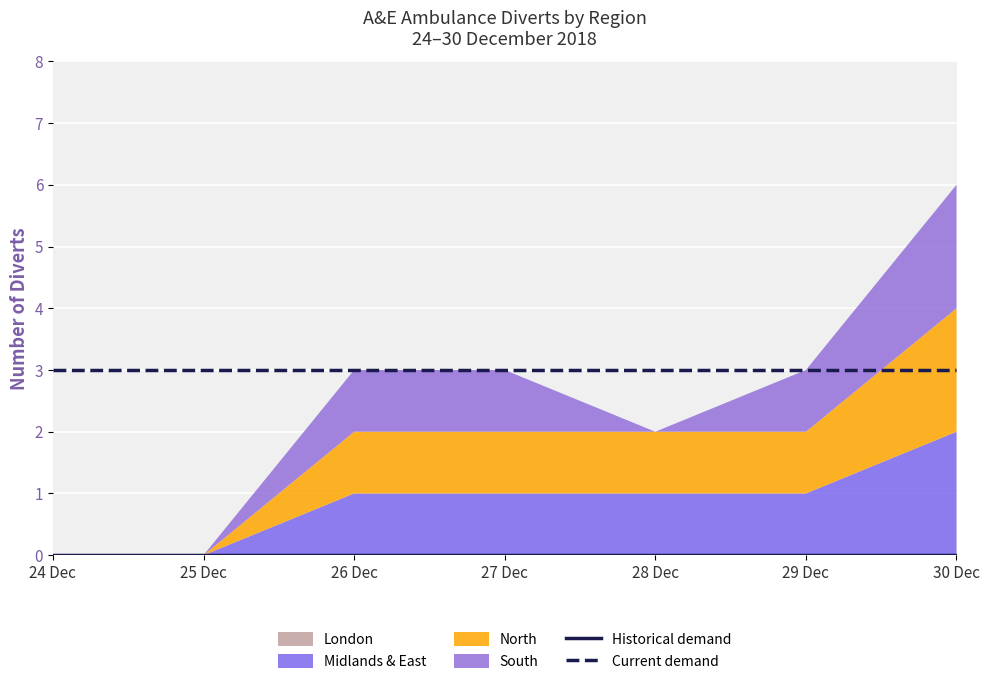

What is the difference between the highest and lowest values at 30 Dec?

3